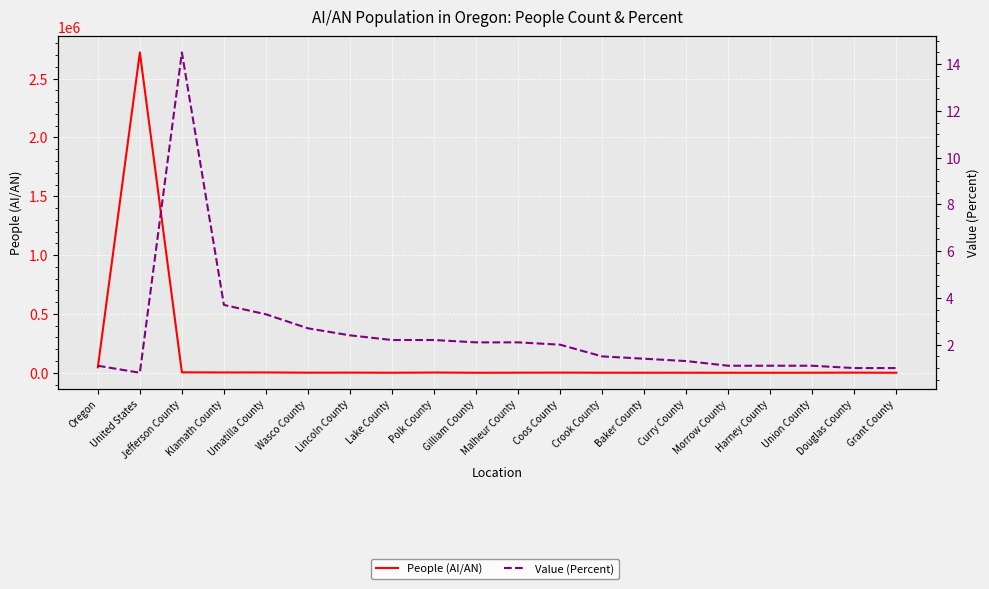

In People (AI/AN), how many points are higher than both neighbors (excluding endpoints)?

7